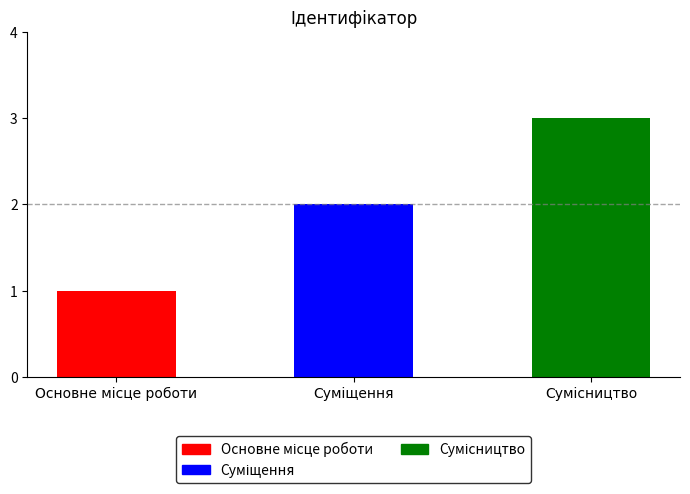

What is the greatest value displayed?

3